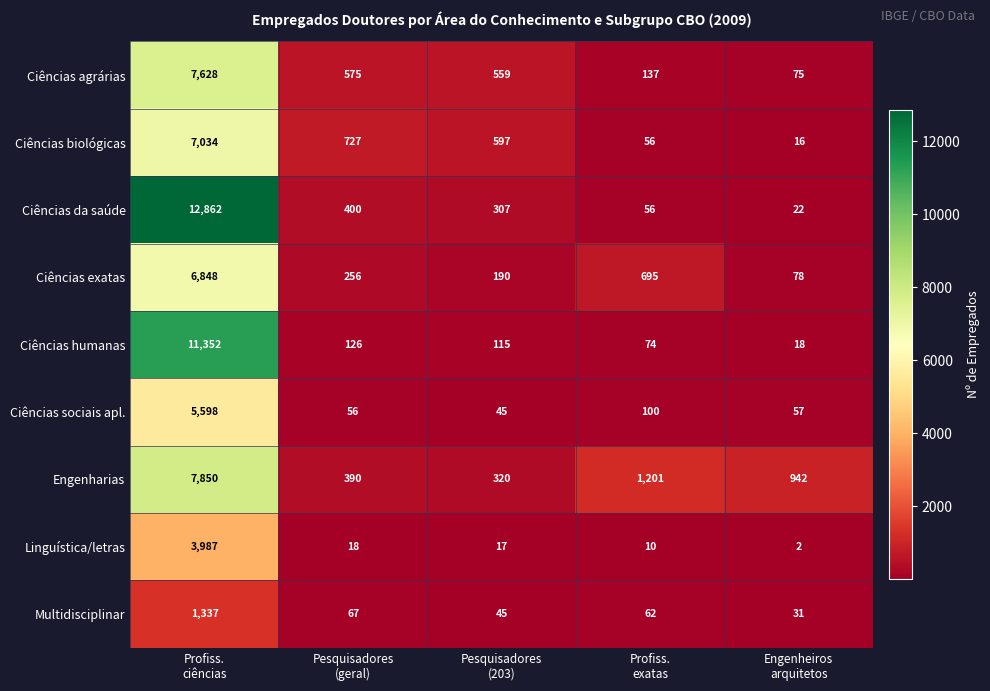

What is the difference between the maximum and minimum values in the Ciências sociais apl. series?

5553